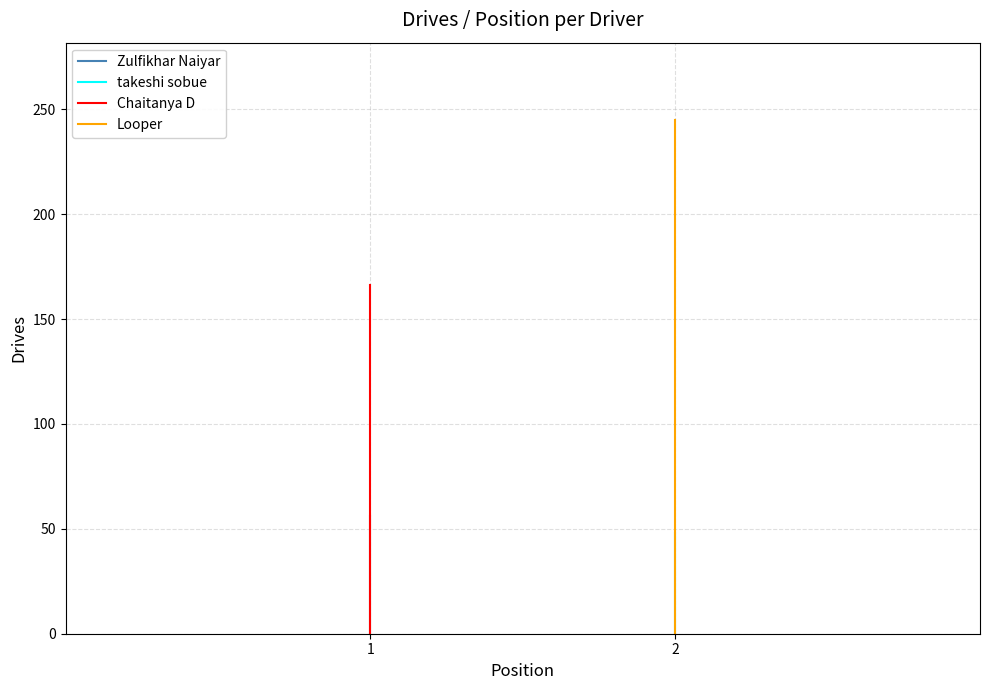

What is the difference between the maximum and minimum values in the takeshi sobue series?

48